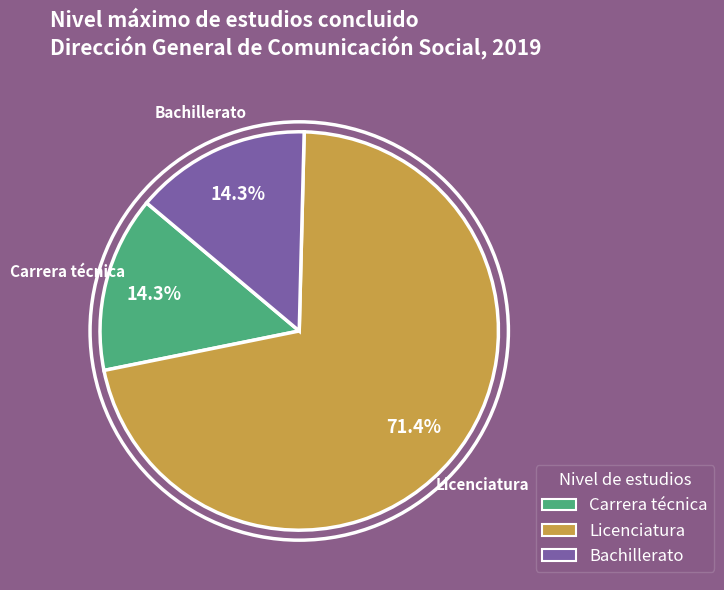

Do Bachillerato and Licenciatura together represent more than half of the pie?

Yes